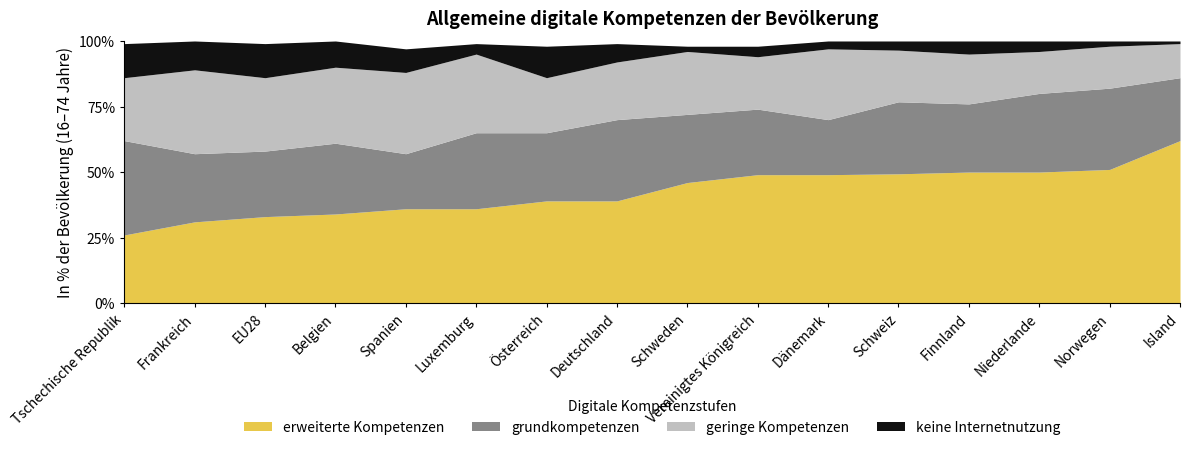

The geringe Kompetenzen series shows 40.3 at Schweden. True or false?

False